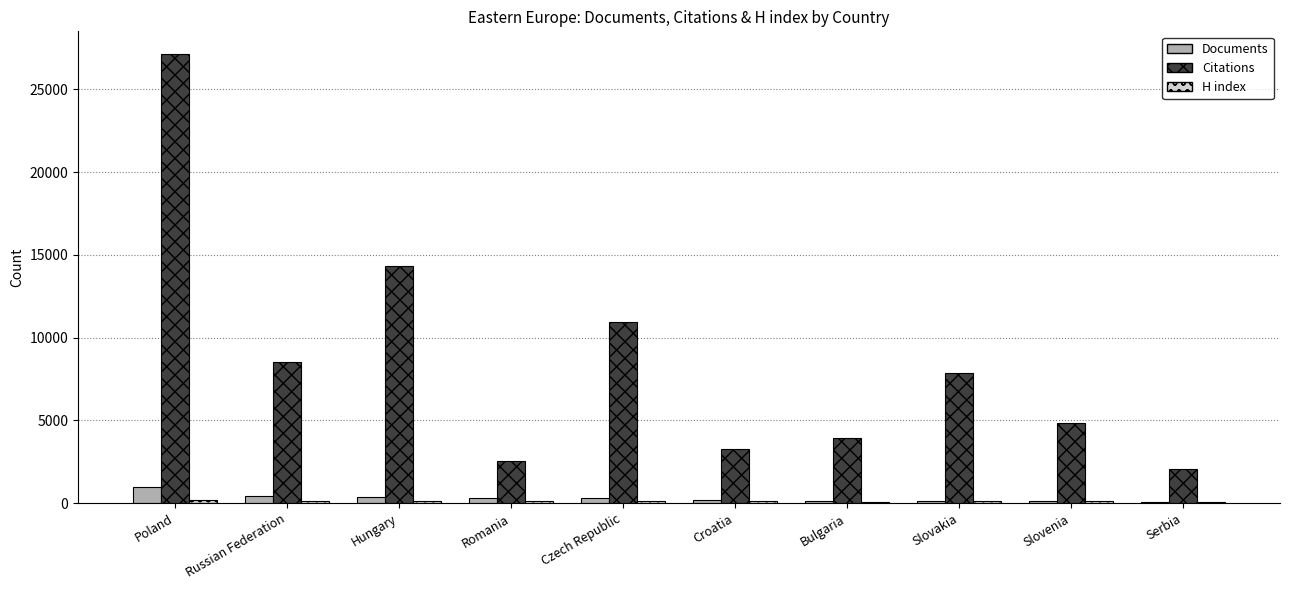

The value of Documents at Poland is 953. True or false?

True